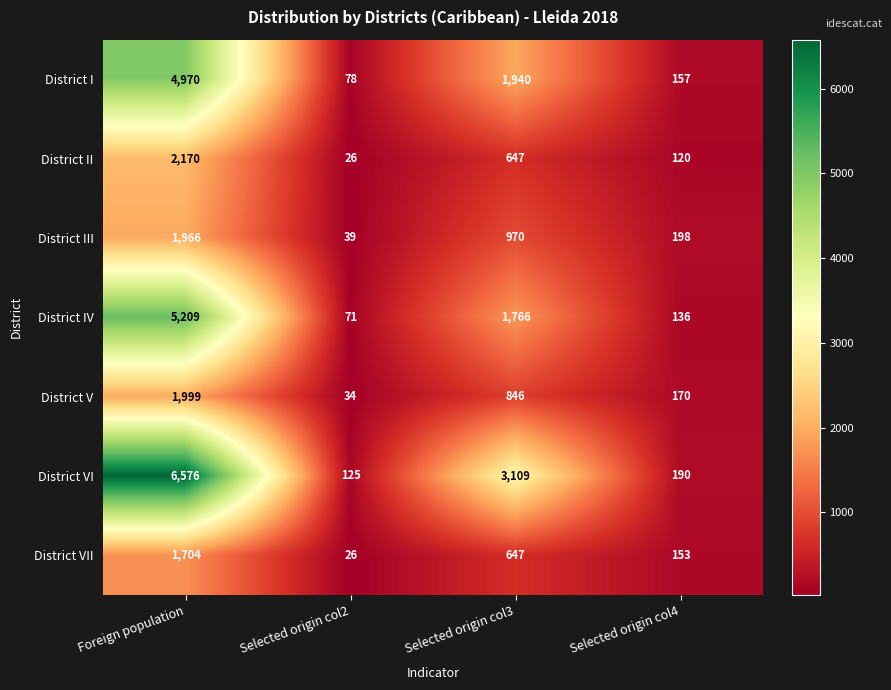

The District III series shows 970 at Selected origin col3. True or false?

True